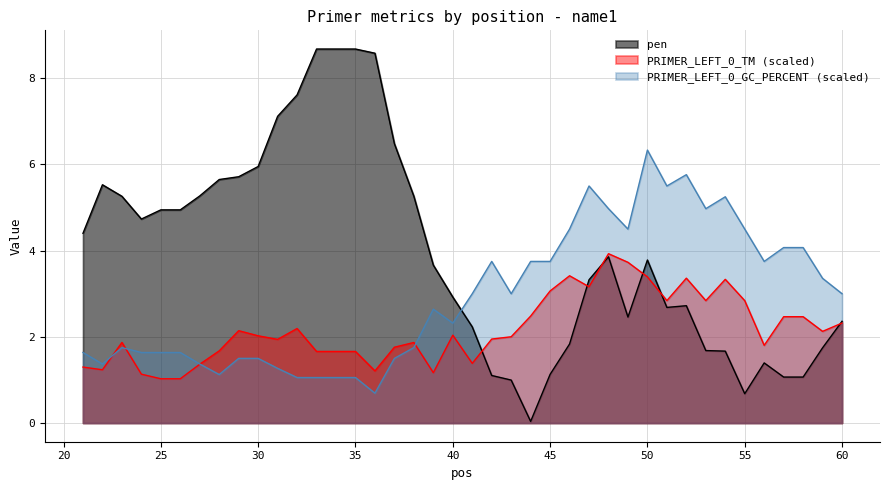

What are all the series names shown in the legend?

pen, PRIMER_LEFT_0_TM, PRIMER_LEFT_0_GC_PERCENT